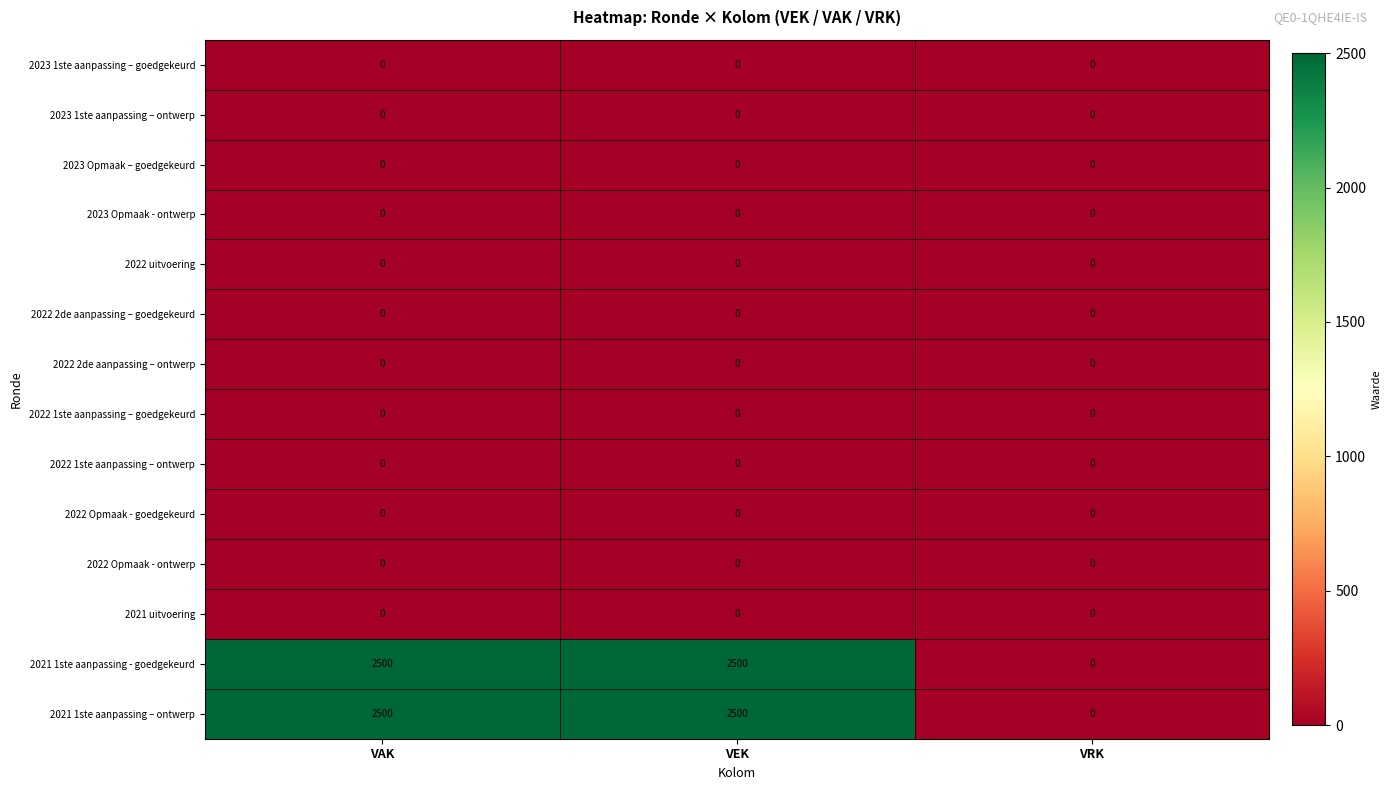

The 2021 1ste aanpassing – ontwerp series shows 0 at VRK. True or false?

True